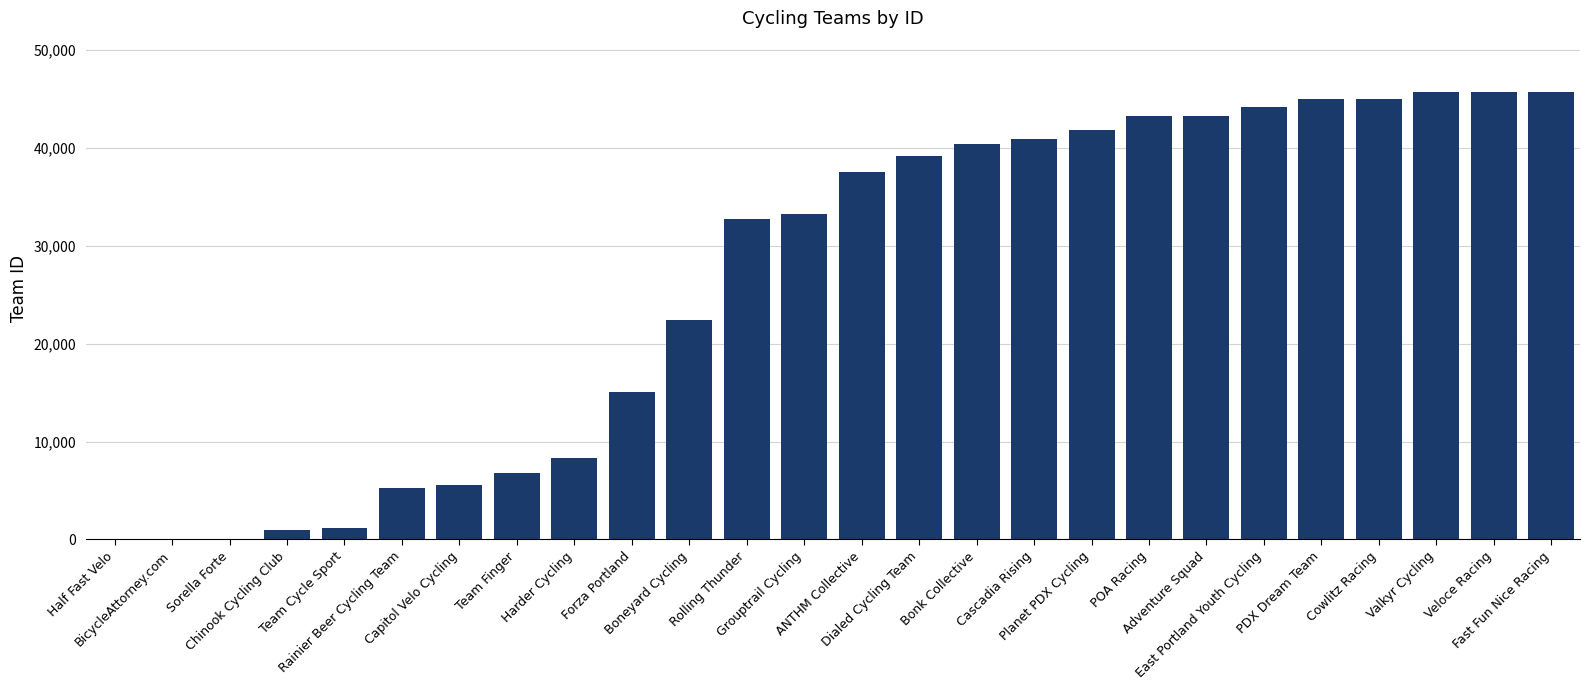

What is the sum of all values?

689460